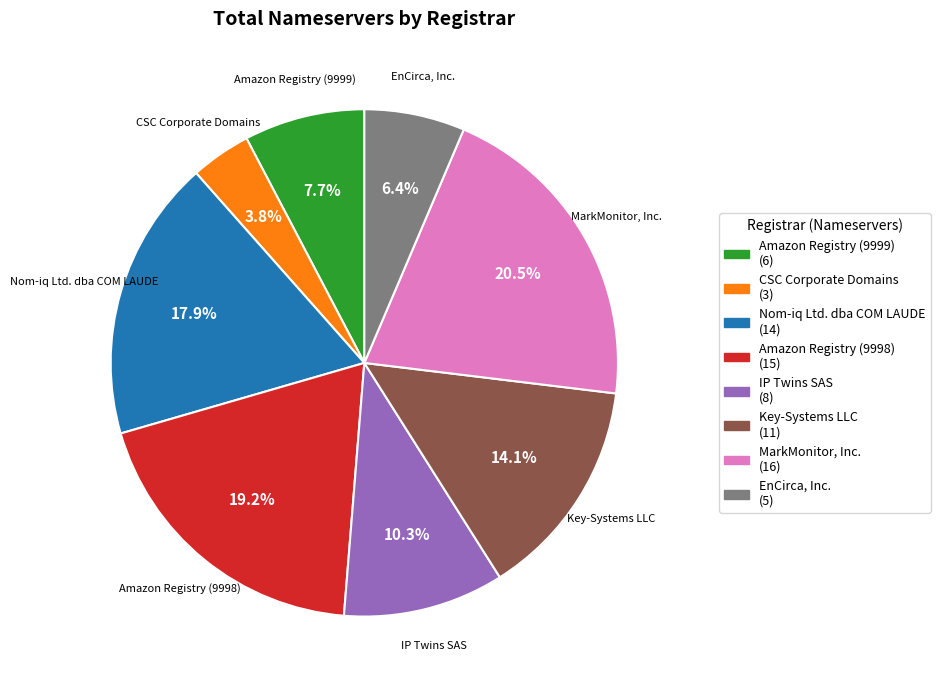

To the nearest percent, what is the difference between the largest and smallest slice percentages?

17%